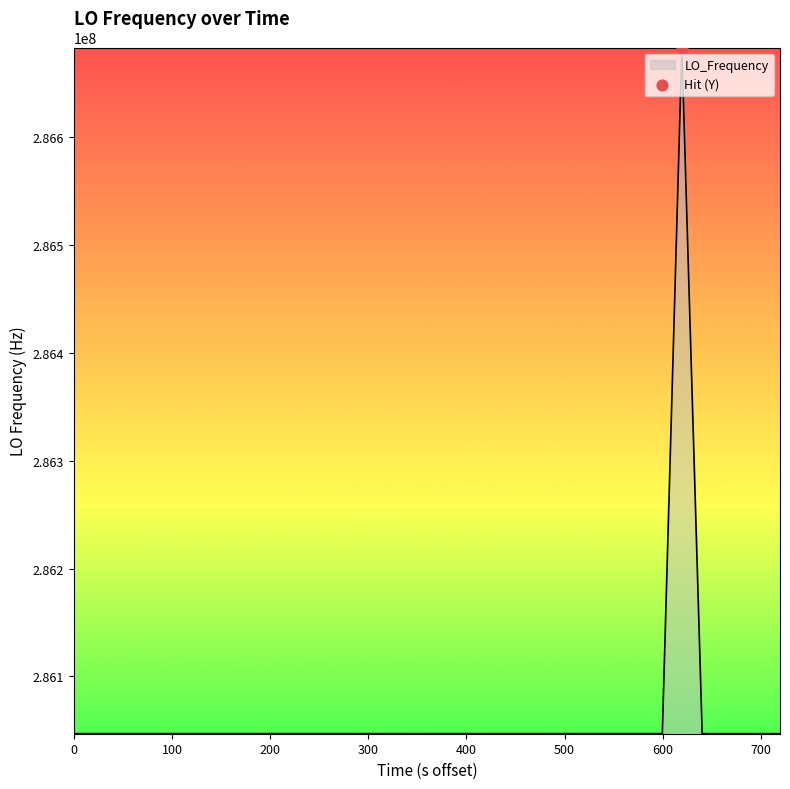

What is the maximum value shown in the chart?

286682704.0